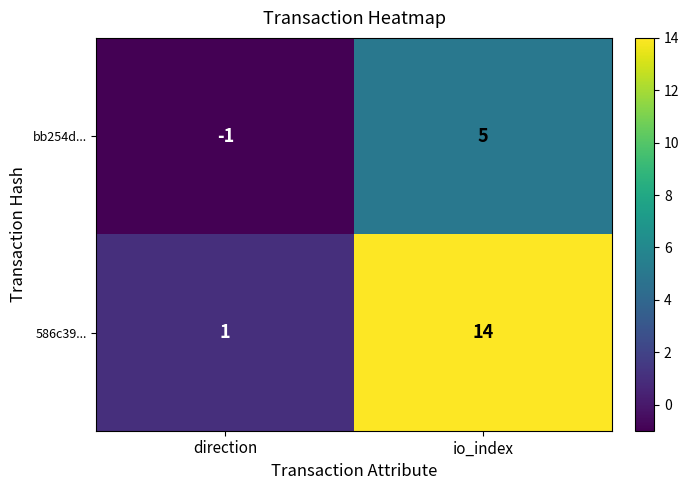

What is the maximum value shown in the chart?

14